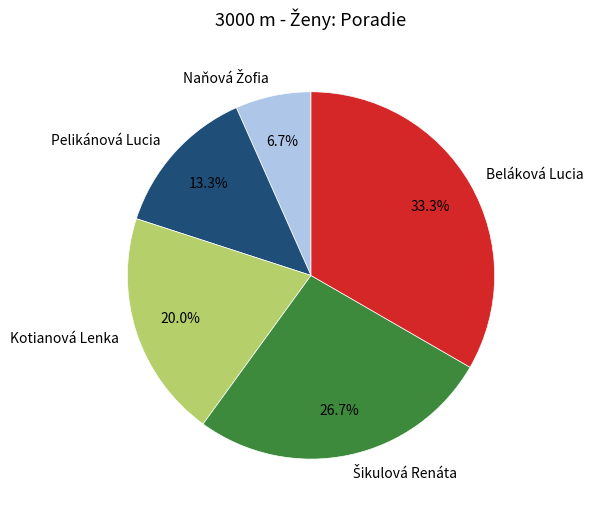

True or false: Beláková Lucia accounts for 33% of the total.

True